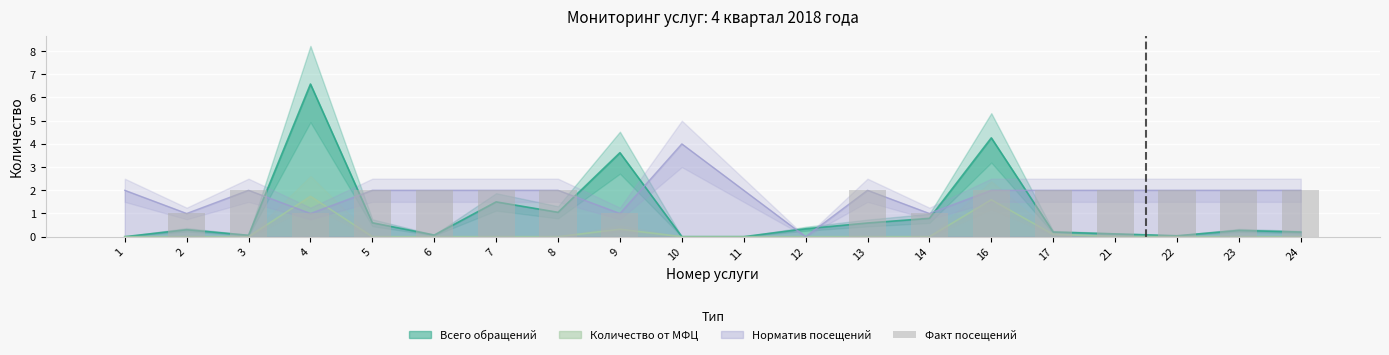

Which has a higher value, 4 or 23?

23